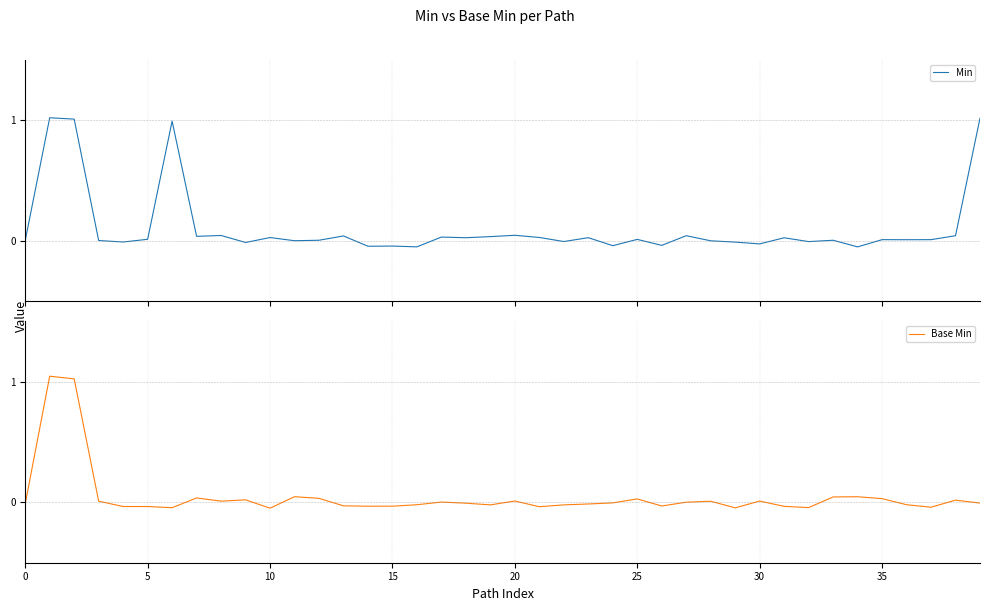

True or false: Min has a value of 0.0 at 25.

True